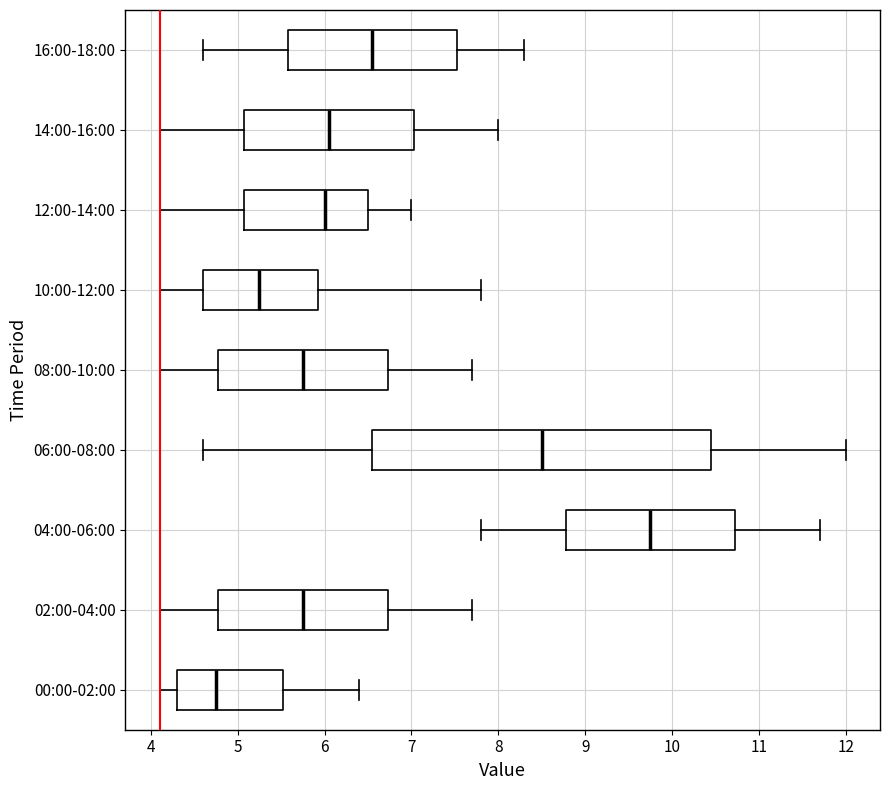

Which box has the furthest to the right median line?

04:00-06:00